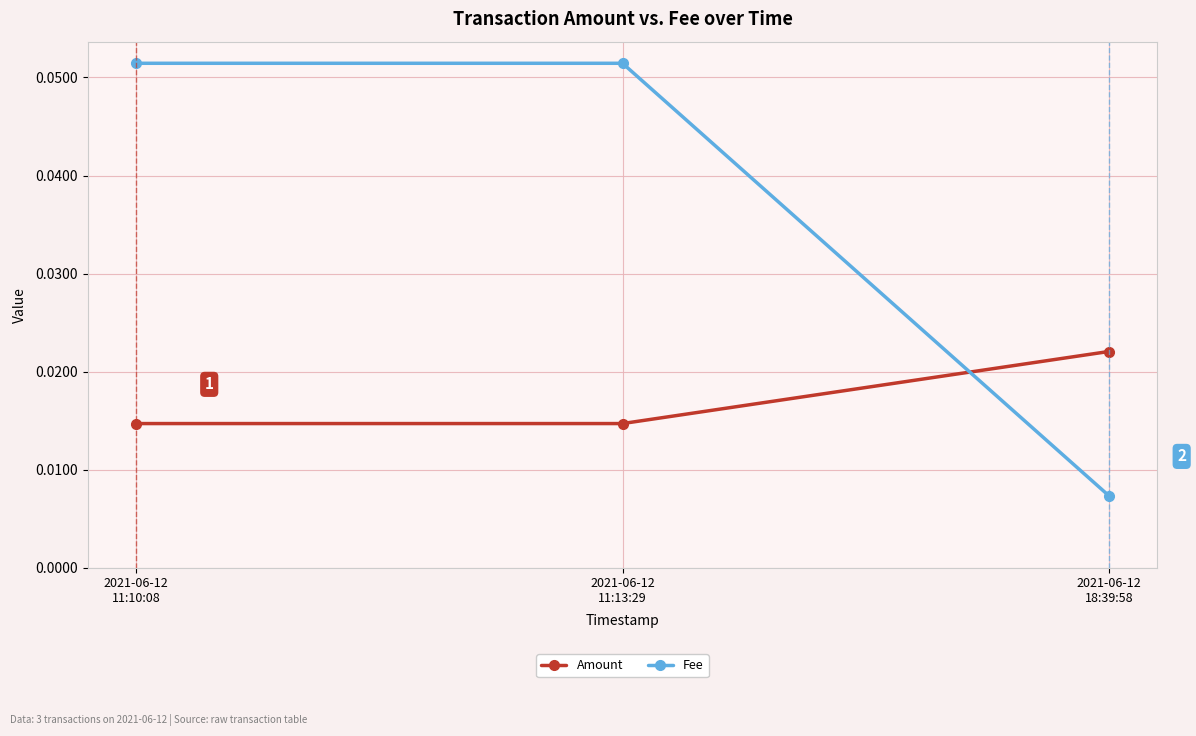

How many lines are shown in the chart?

2